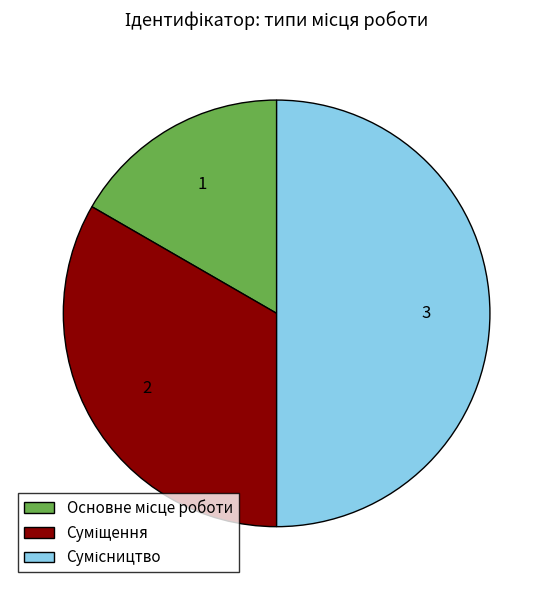

Count the number of slices in the pie.

3